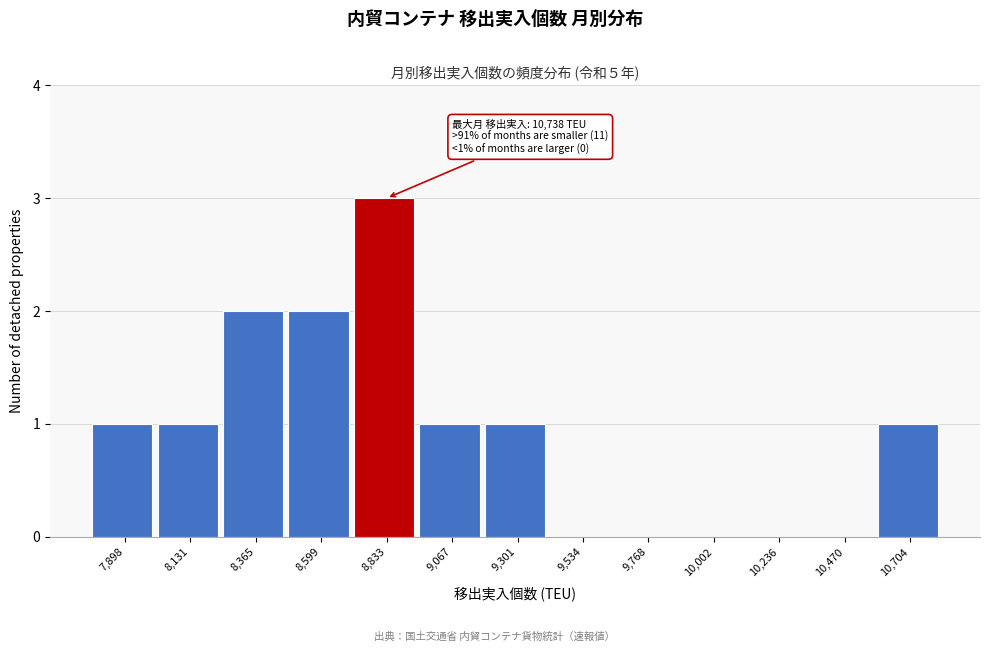

Reading right to left, list all the values displayed in this chart.

10,704=1	10,470=0	10,236=0	10,002=0	9,768=0	9,534=0	9,301=1	9,067=1	8,833=3	8,599=2	8,365=2	8,131=1	7,898=1